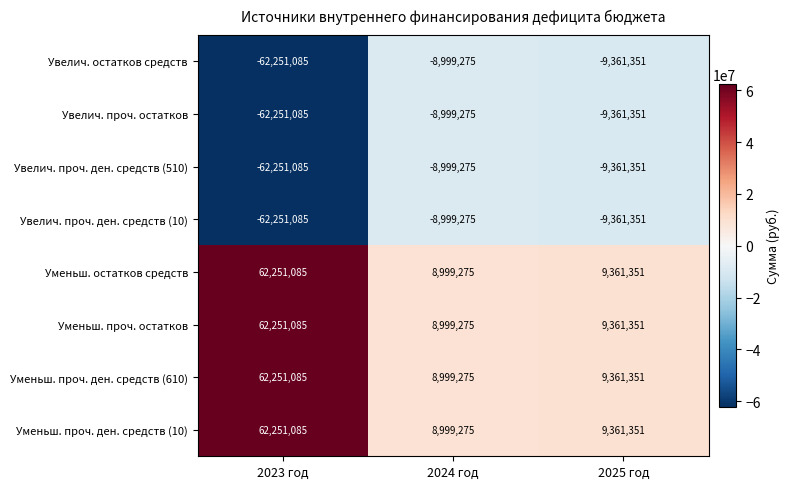

What is the approximate value of Уменьш. проч. остатков at 2023 год?

62251085